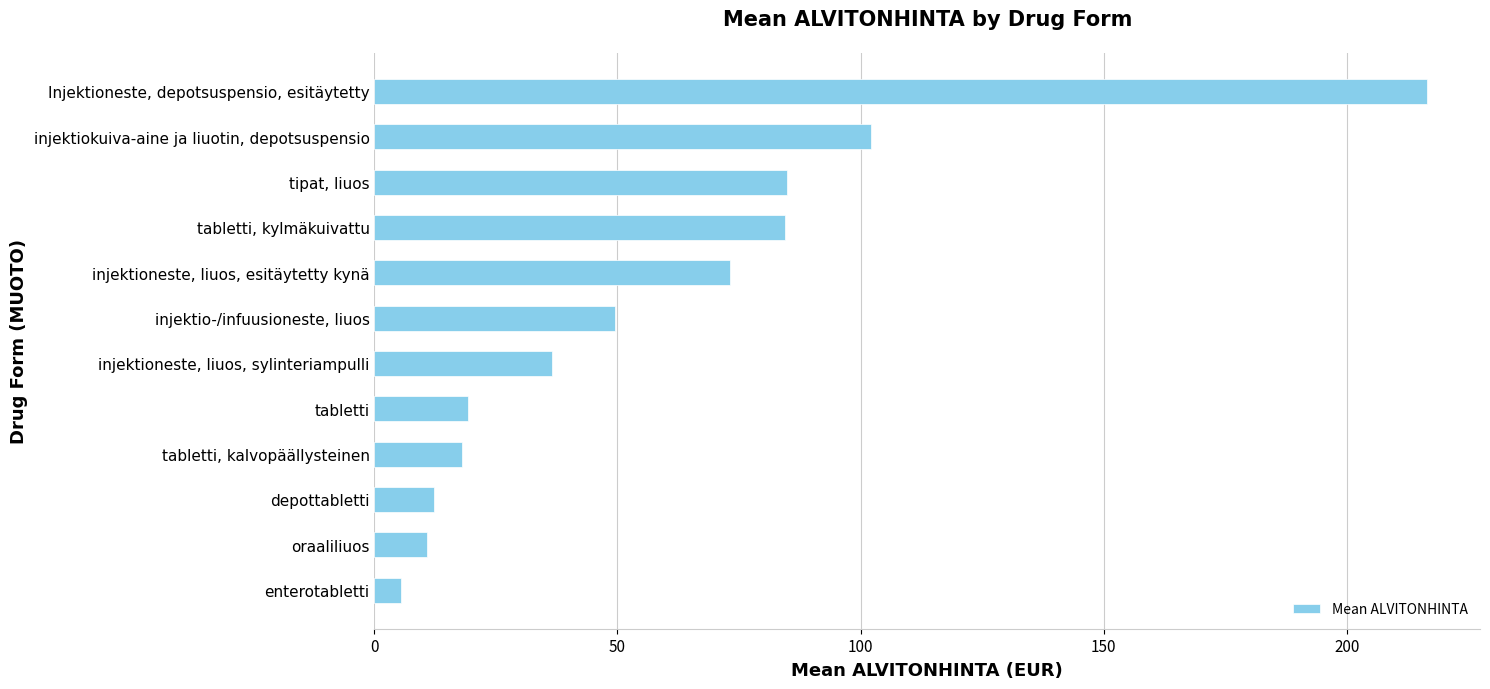

True or false: the data shows 86.9 at injektio-/infuusioneste, liuos.

False